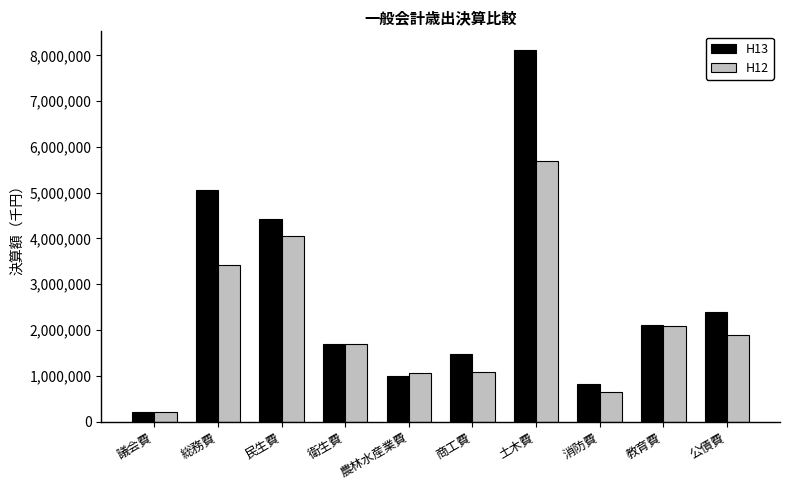

What is the spread (max minus min) of values at 商工費?

395946